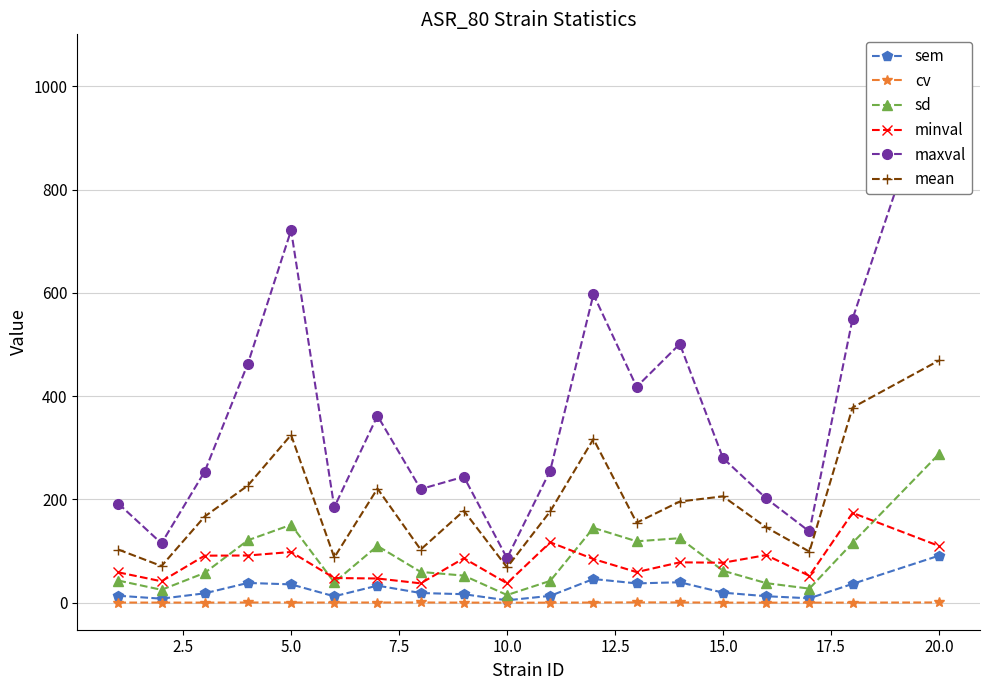

True or false: mean and minval cross at least once.

False